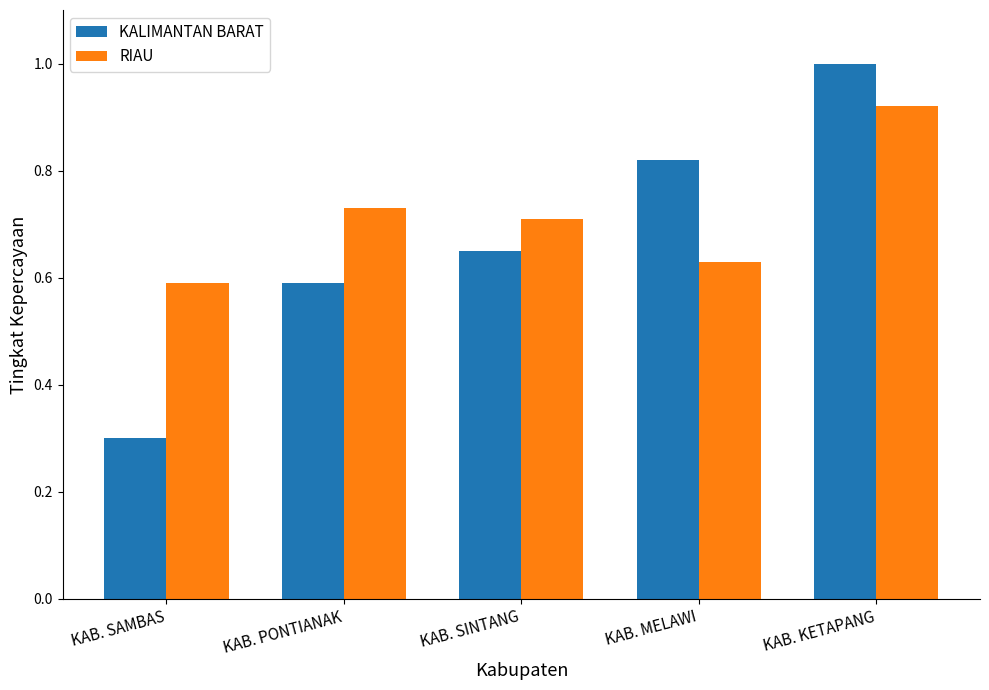

What is the greatest value displayed?

1.0